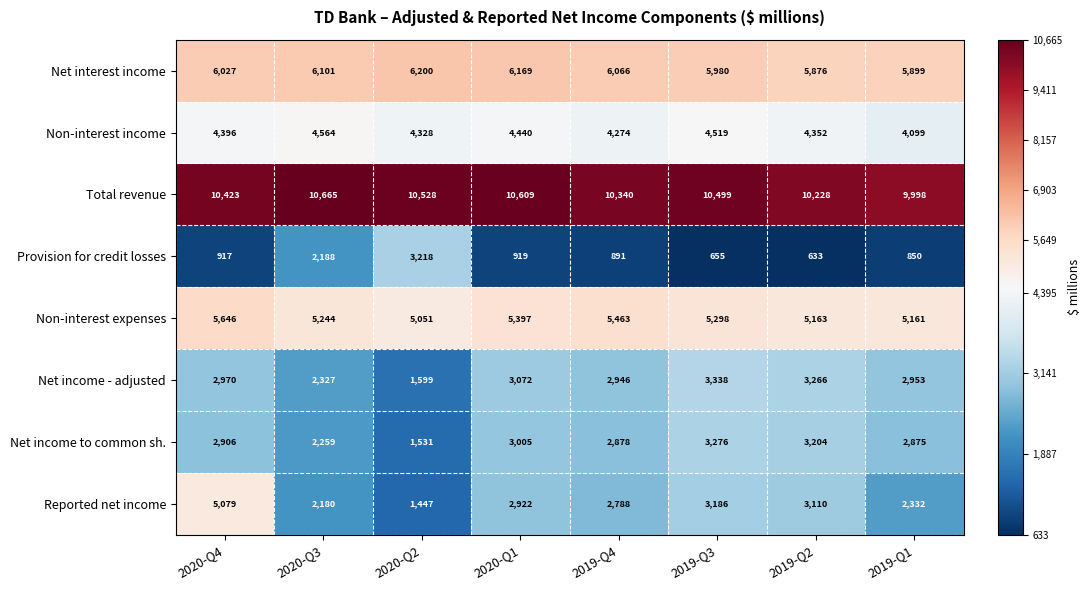

At 2019-Q1, list the series in order from largest to smallest.

Total revenue, Net interest income, Non-interest expenses, Non-interest income, Net income - adjusted, Net income to common sh., Reported net income, Provision for credit losses